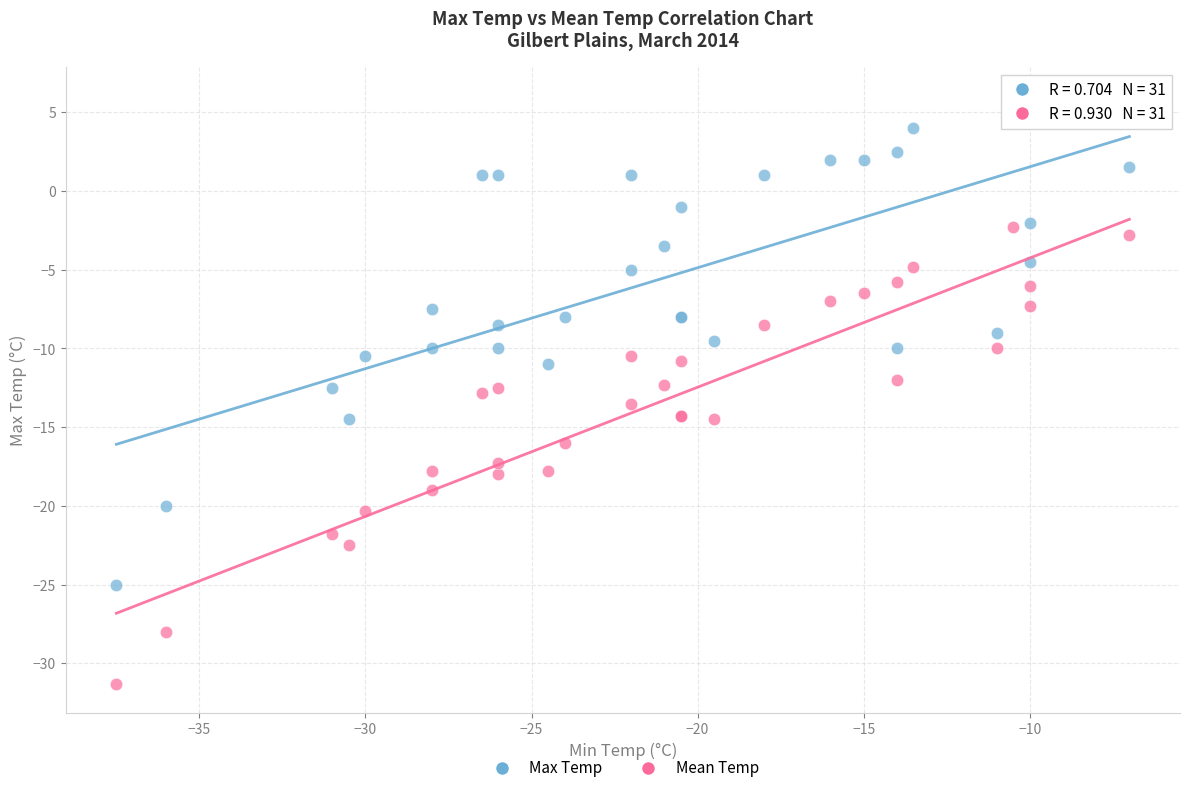

Which series contains the highest Y value?

Max Temp